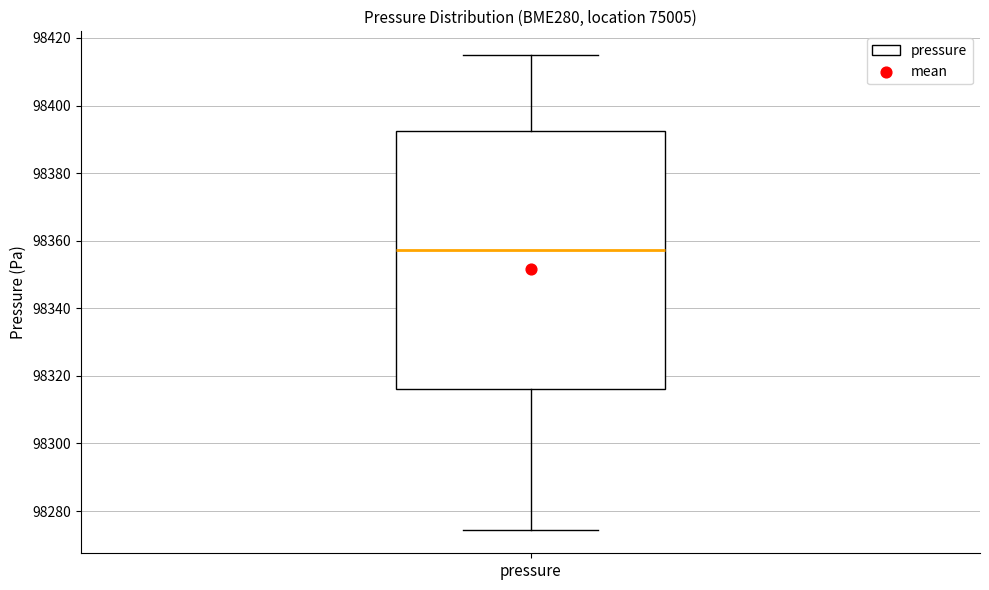

Where is the lower edge of the box for pressure on the y-axis? The values are not printed on the chart, so give them approximately, as read against the axis.

98316